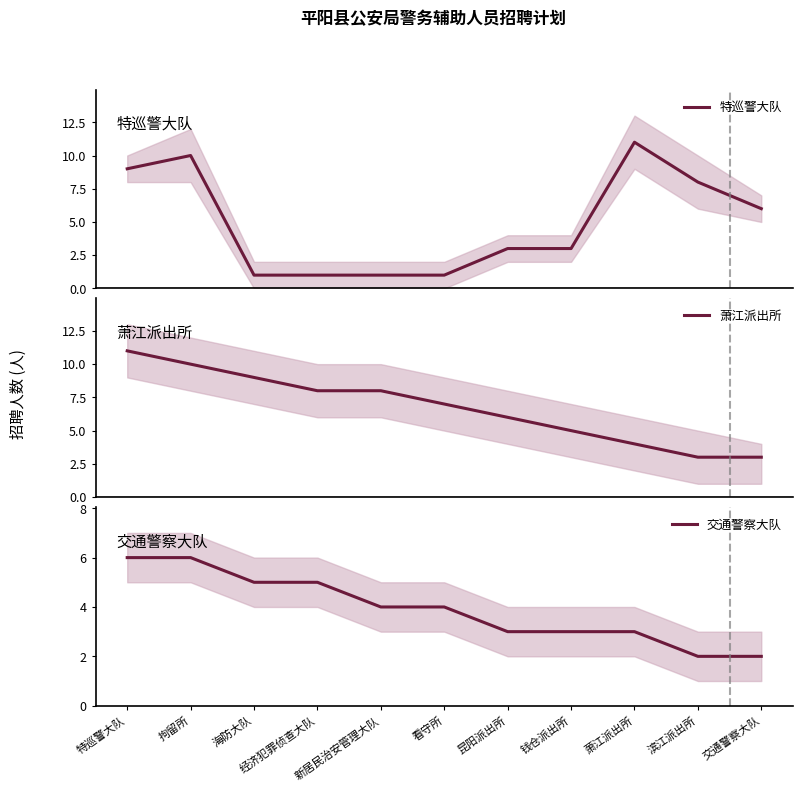

At which category is the sum across all series the highest?

特巡警大队